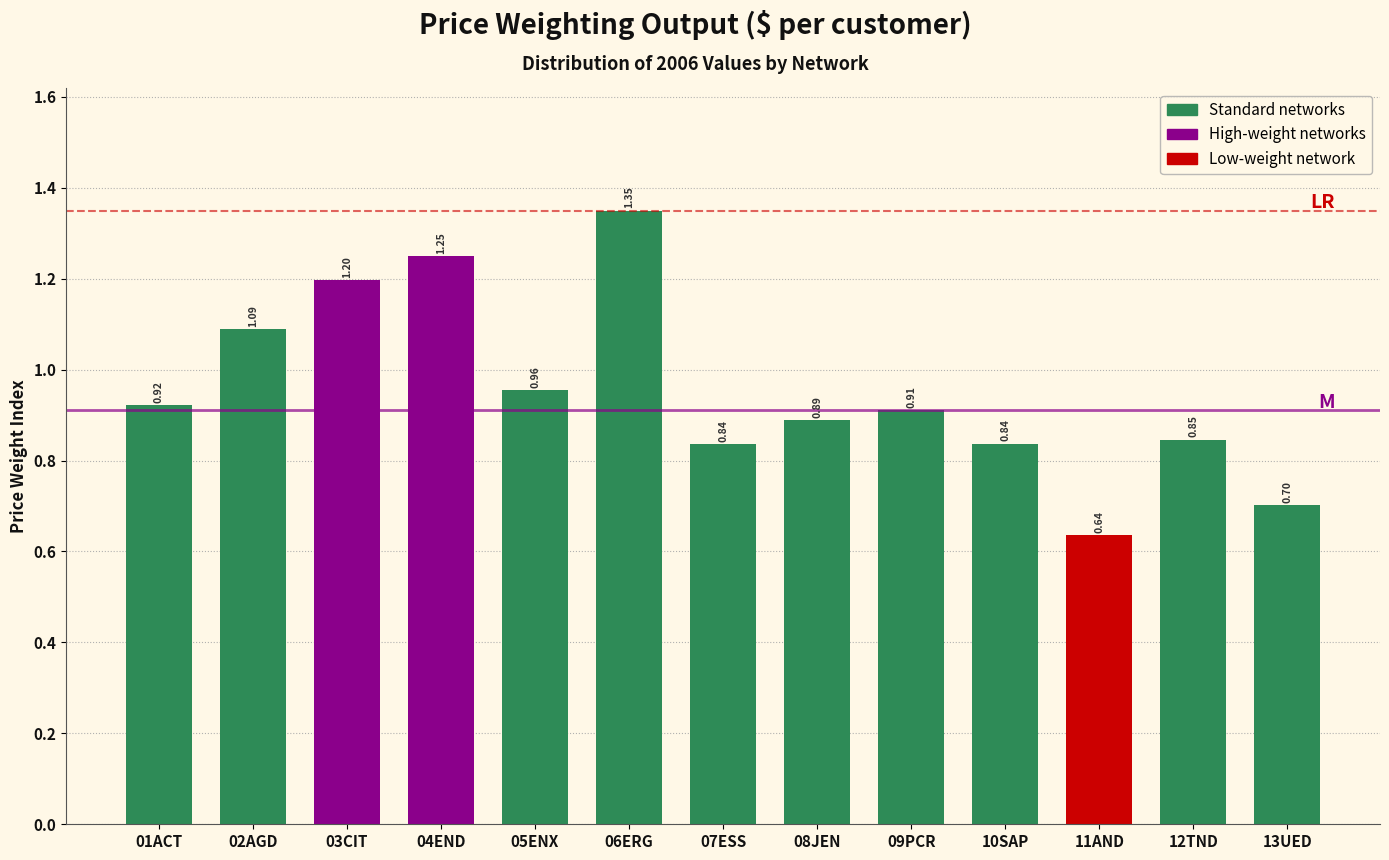

Which has a higher value, 13UED or 07ESS?

07ESS